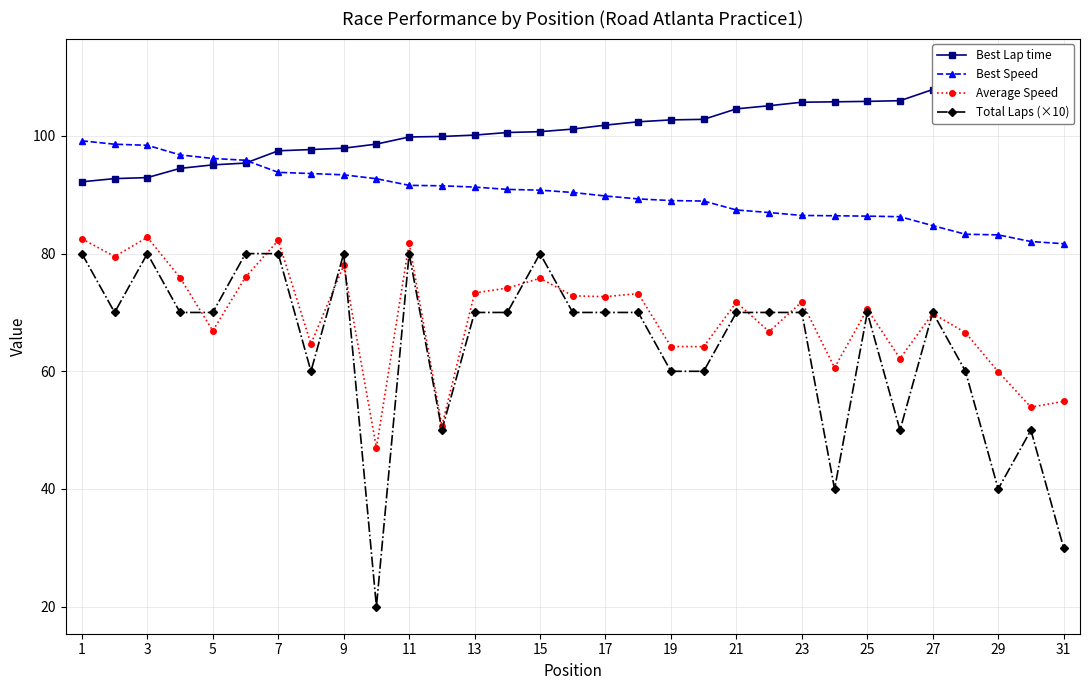

What is the lowest value of the Best Speed series?

81.7